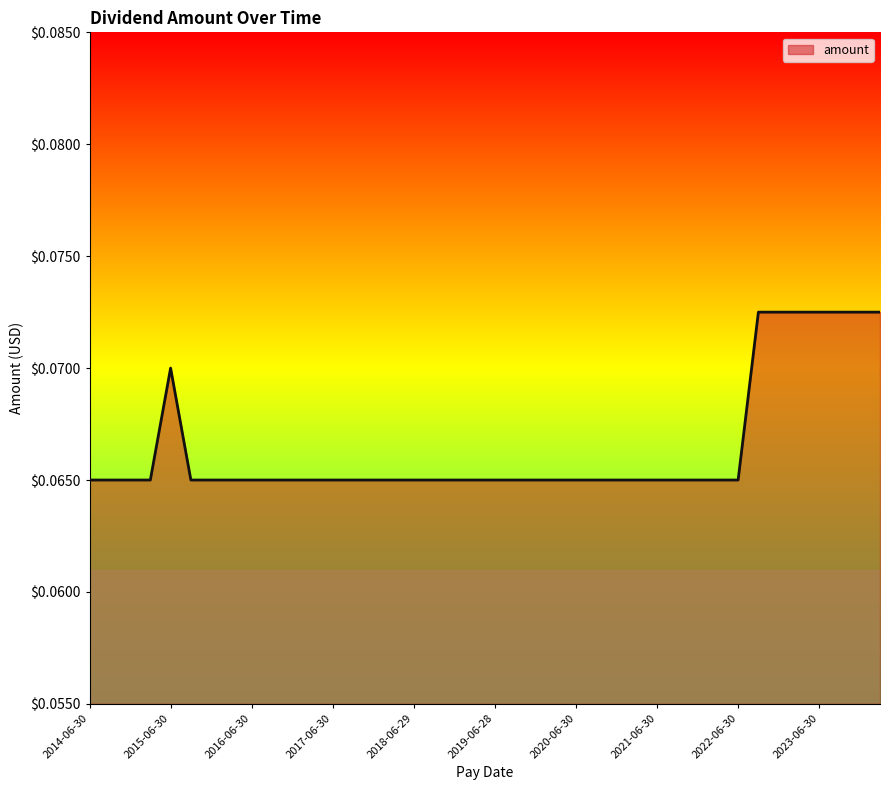

Does the chart have visible grid lines?

No